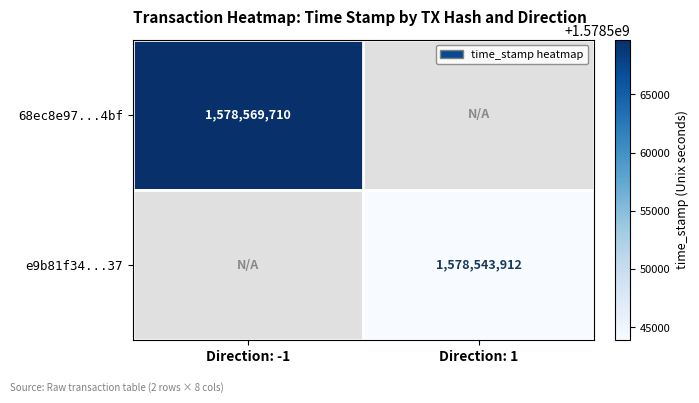

The e9b81f34...37 series shows 2794617141 at Direction: 1. True or false?

False